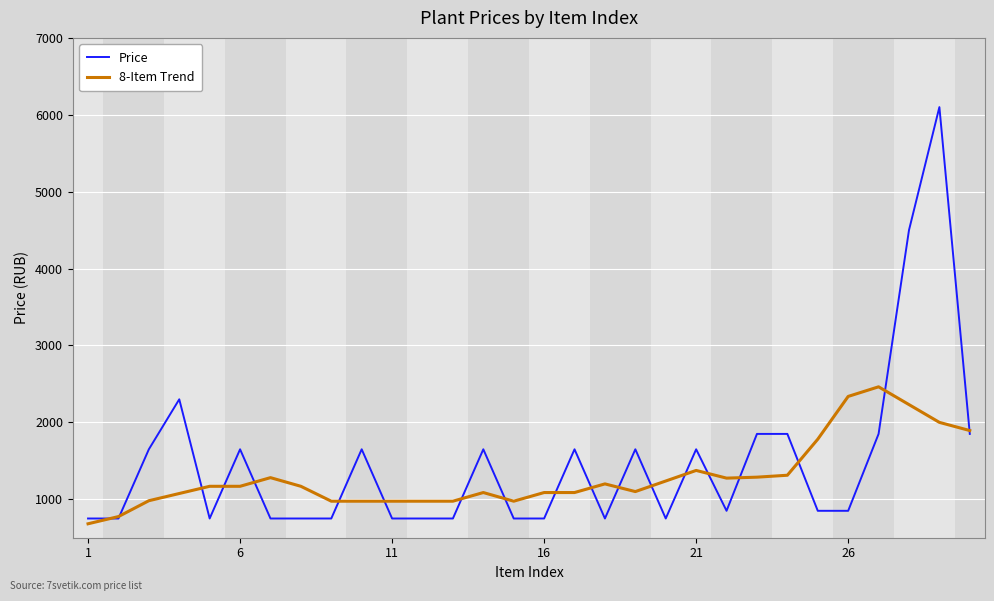

What are all the series names shown in the legend?

Price, 8-Item Trend